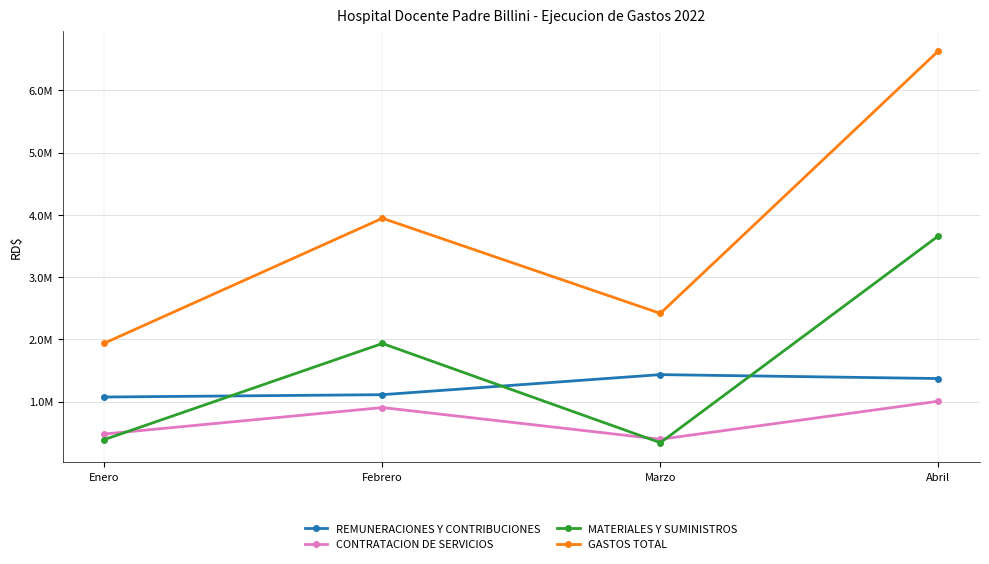

What is the total value across all series at Enero?

3877645.4